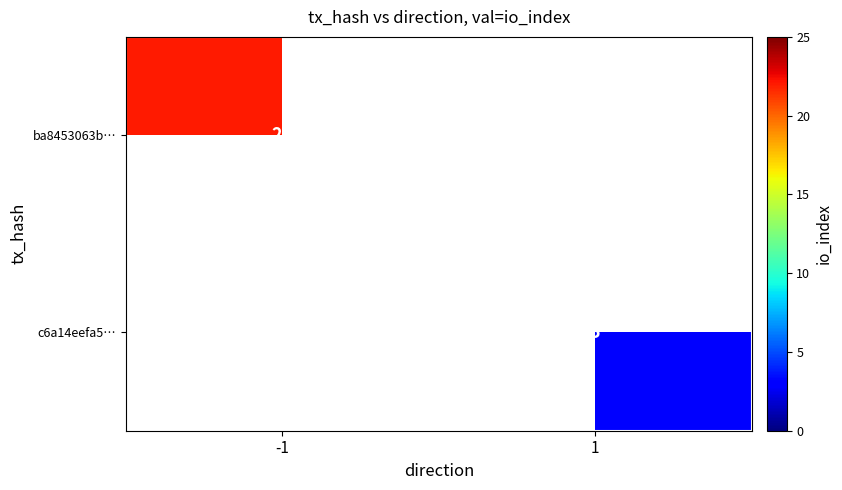

The ba8453063b… series shows 29 at -1. True or false?

False